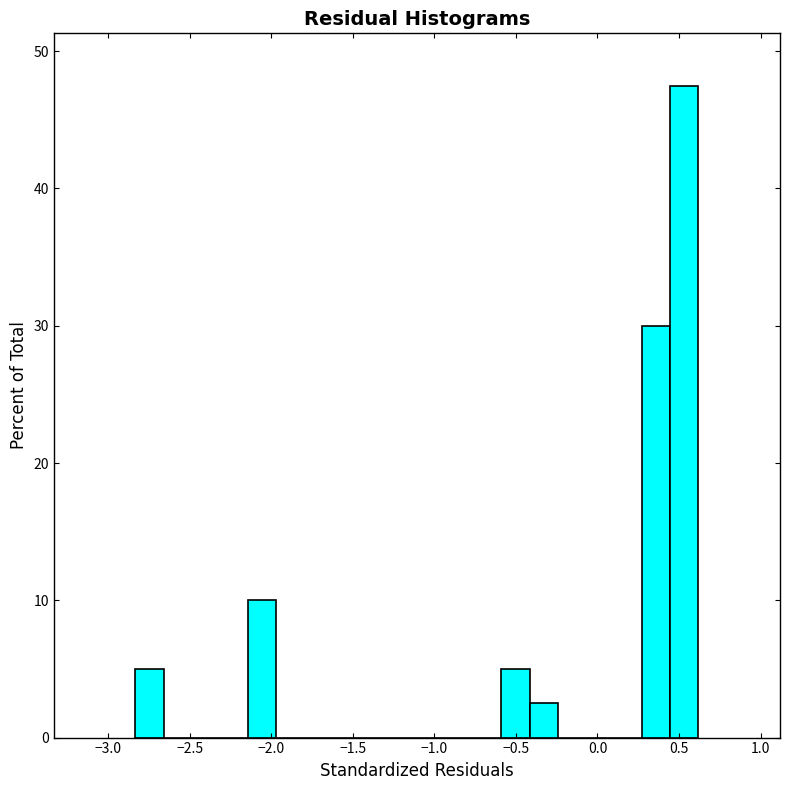

Read against the x-axis, roughly where is the centre of the tallest bar?

0.55